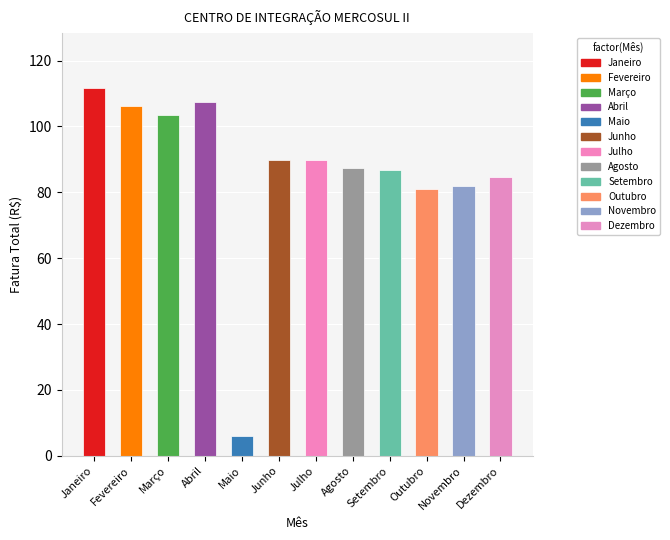

Is it true that the value at Abril is 107.4?

True